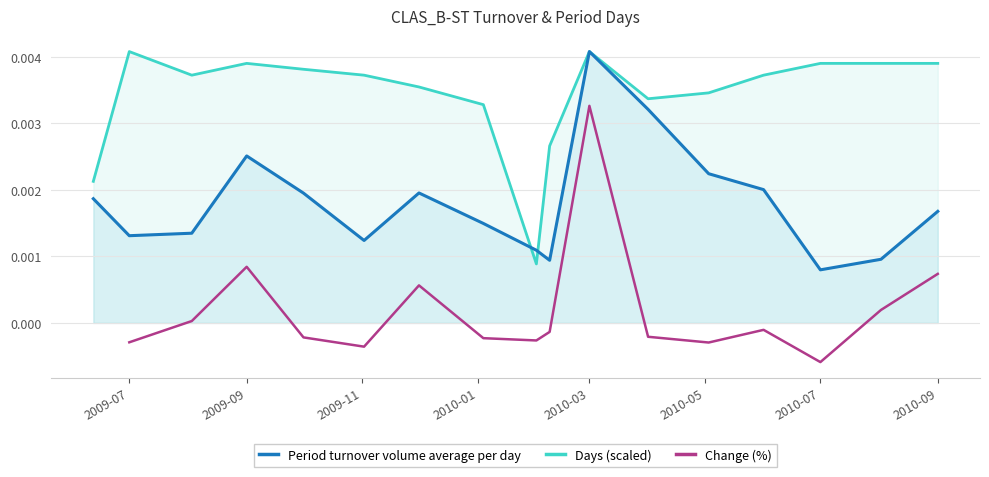

How many interior local valleys does the Period turnover volume average per day series have?

4